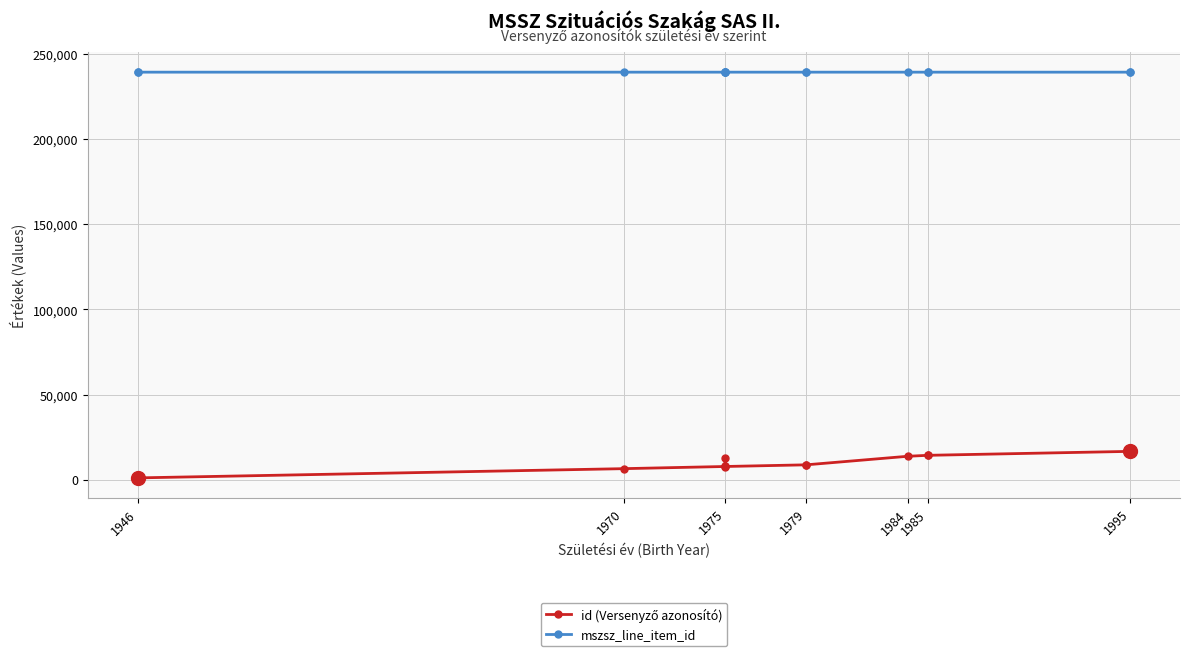

Which series has the largest total across all categories?

mszsz_line_item_id